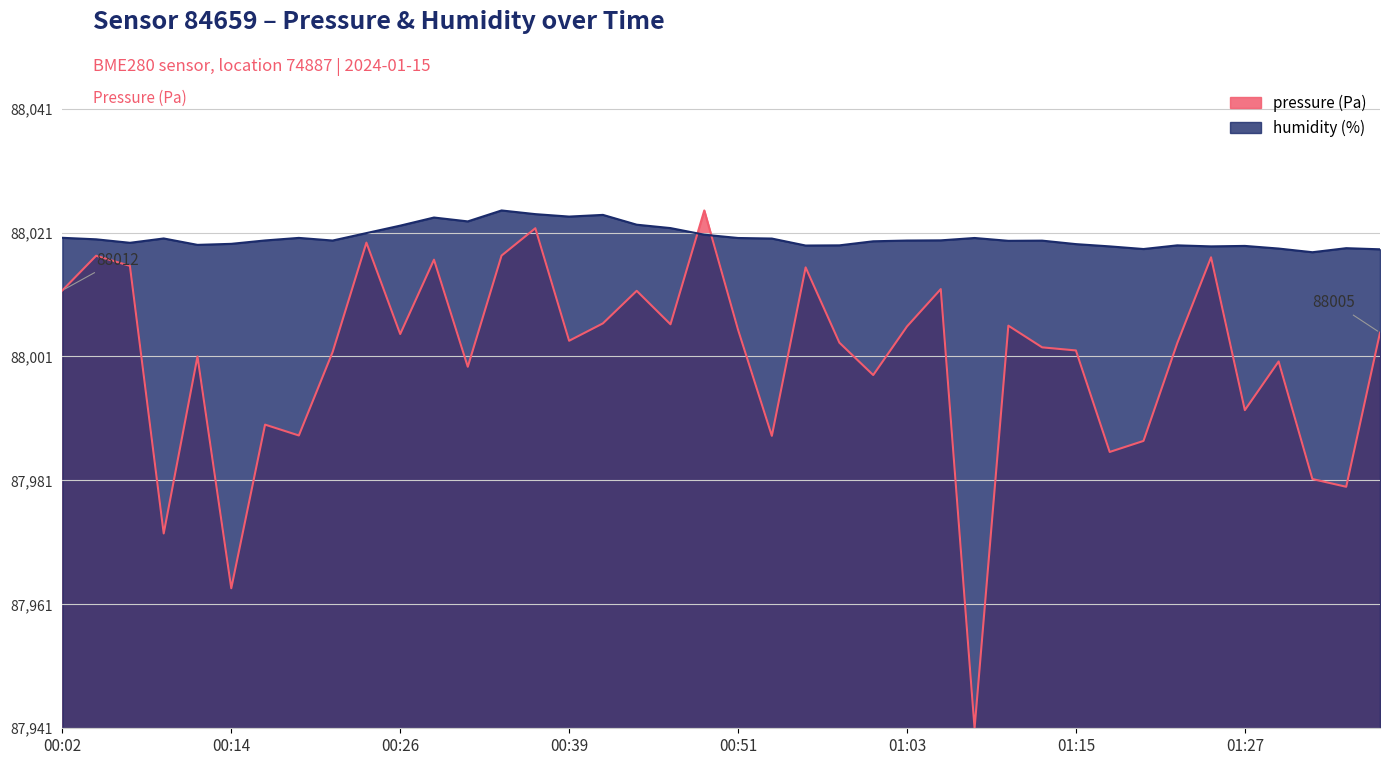

Which series ends up on top after the final intersection of humidity and pressure?

humidity